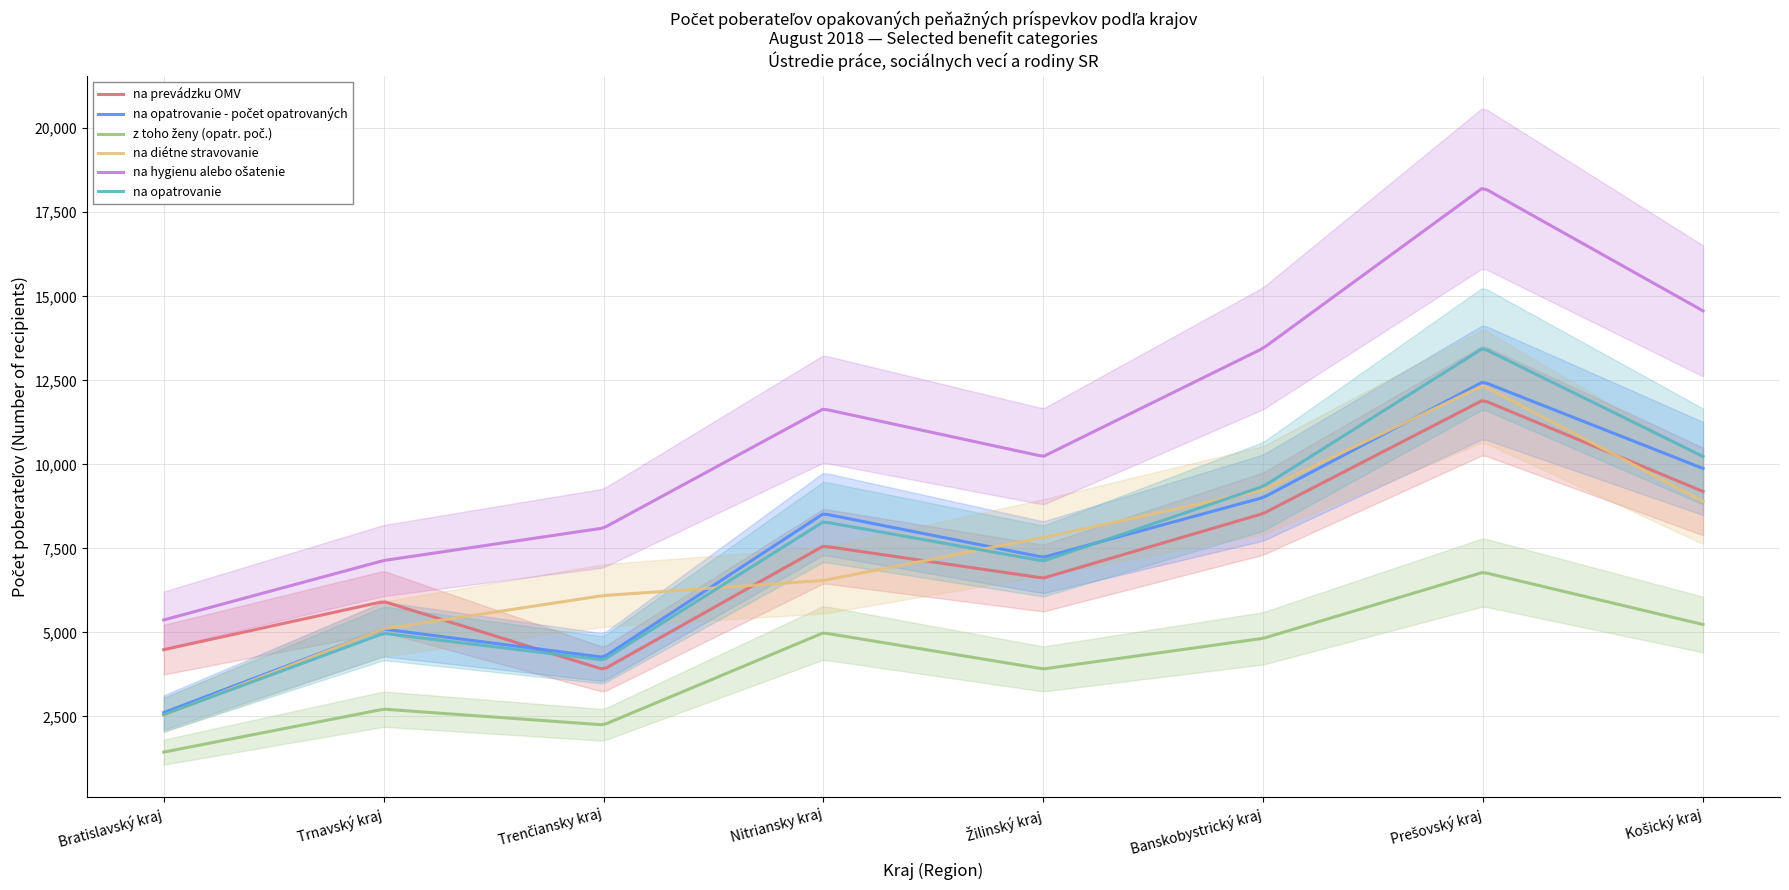

What is the sum of the na diétne stravovanie values at Banskobystrický kraj and Prešovský kraj?

21579